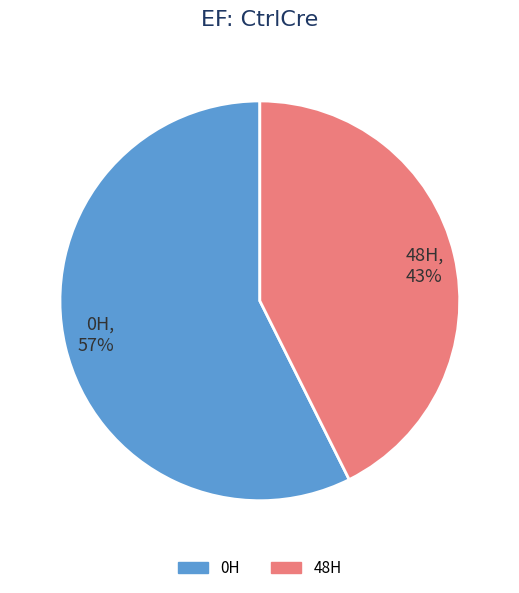

True or false: 0H accounts for 57% of the total.

True